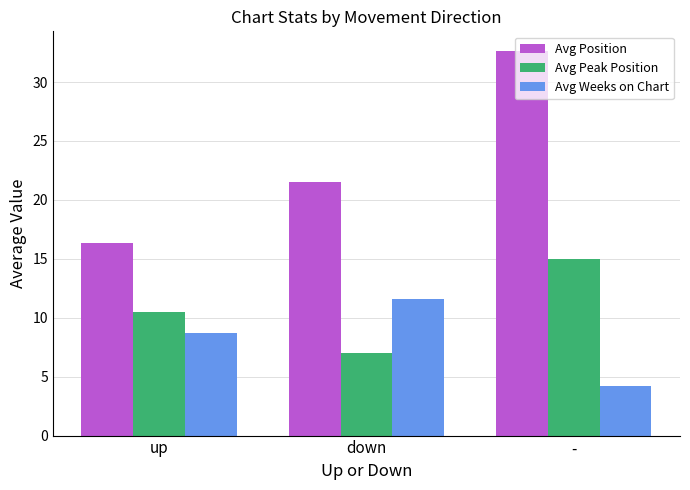

What are all the series names shown in the legend?

Avg Position, Avg Peak Position, Avg Weeks on Chart